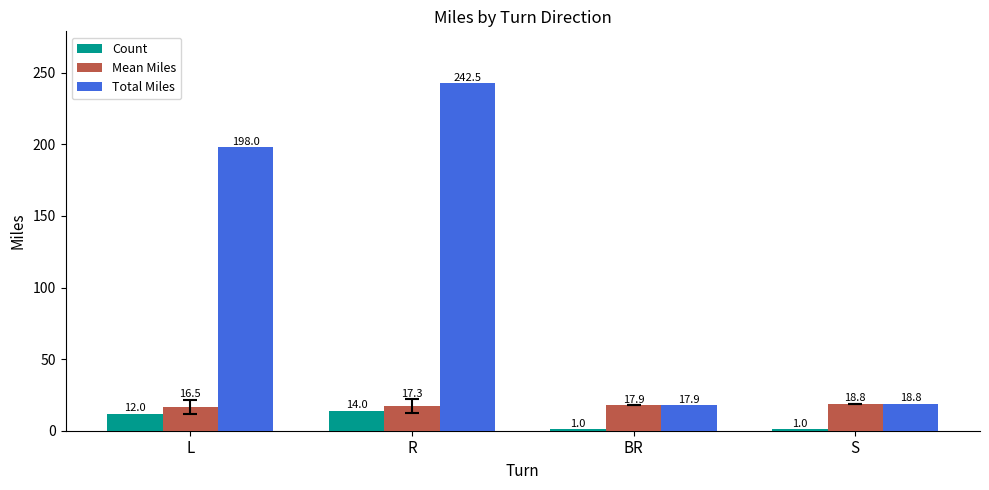

Which category has the highest value in the Count series?

R